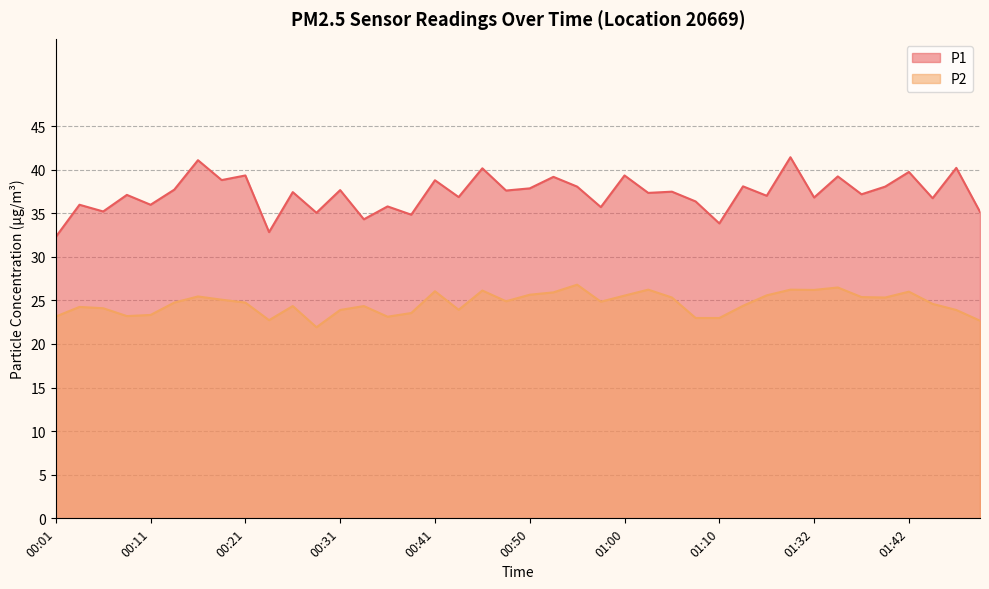

Which series changed the most between 00:21 and 00:23?

P1